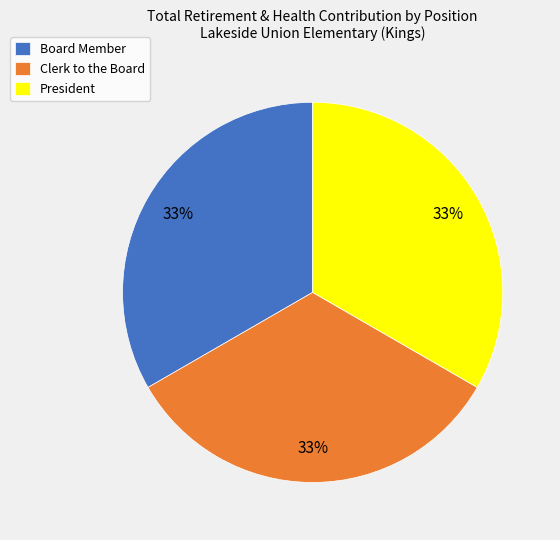

To the nearest percent, what portion does Clerk to the Board represent?

33%